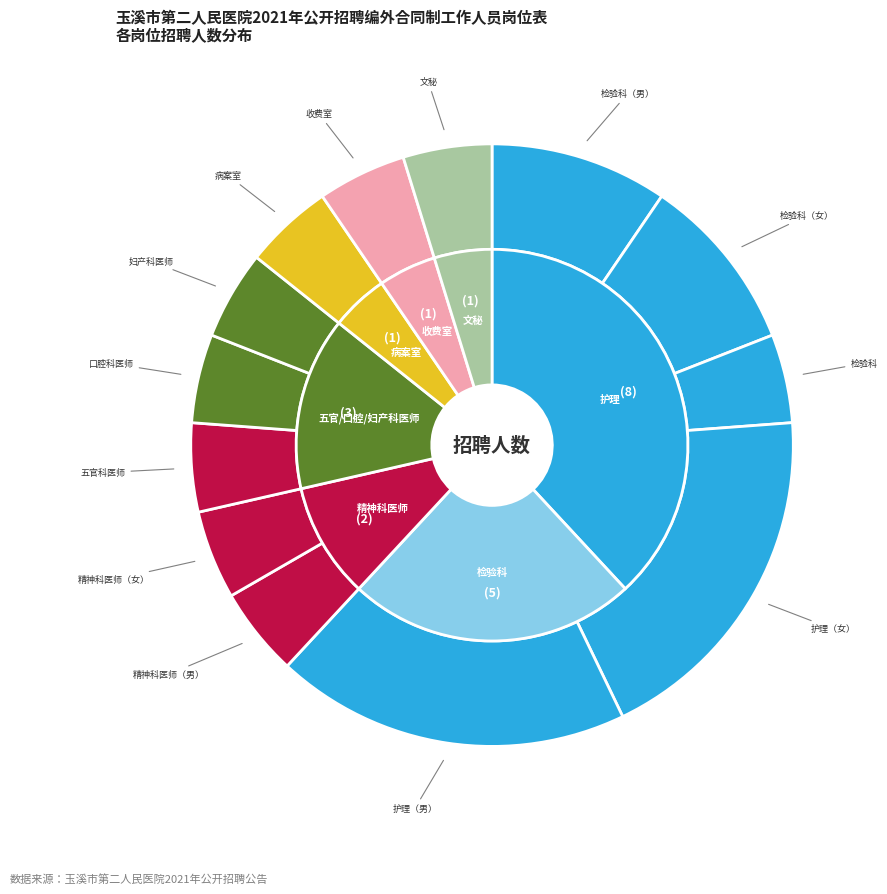

To the nearest percent, what is the difference between the largest and smallest slice percentages?

14%